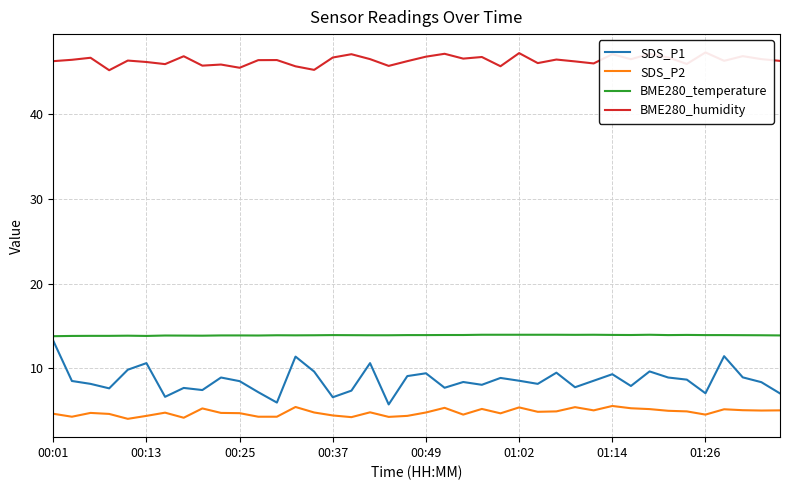

True or false: SDS_P1 has more than 1 interior local peaks.

True